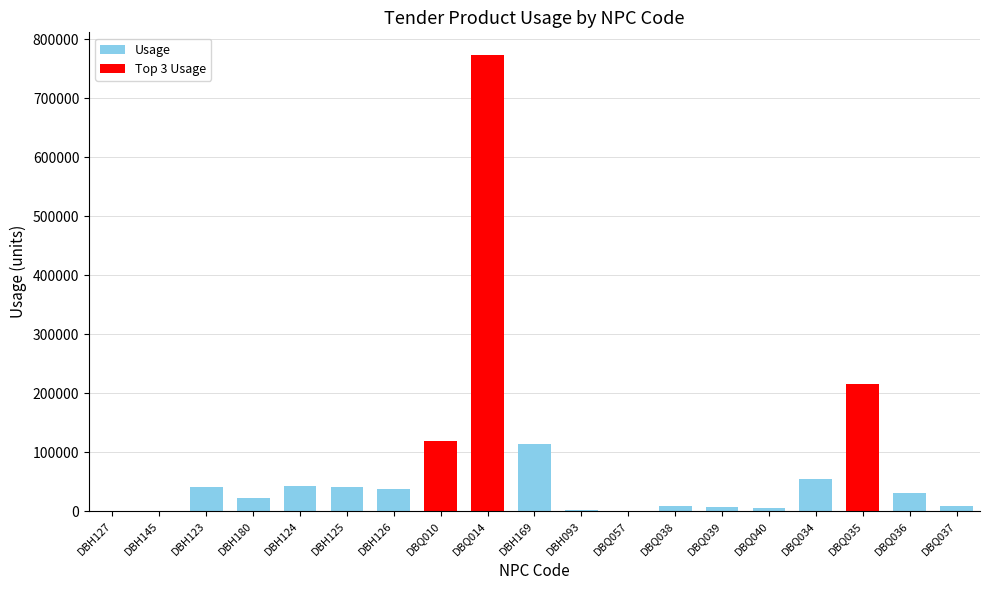

At which label does the data first exceed 30220?

DBH123